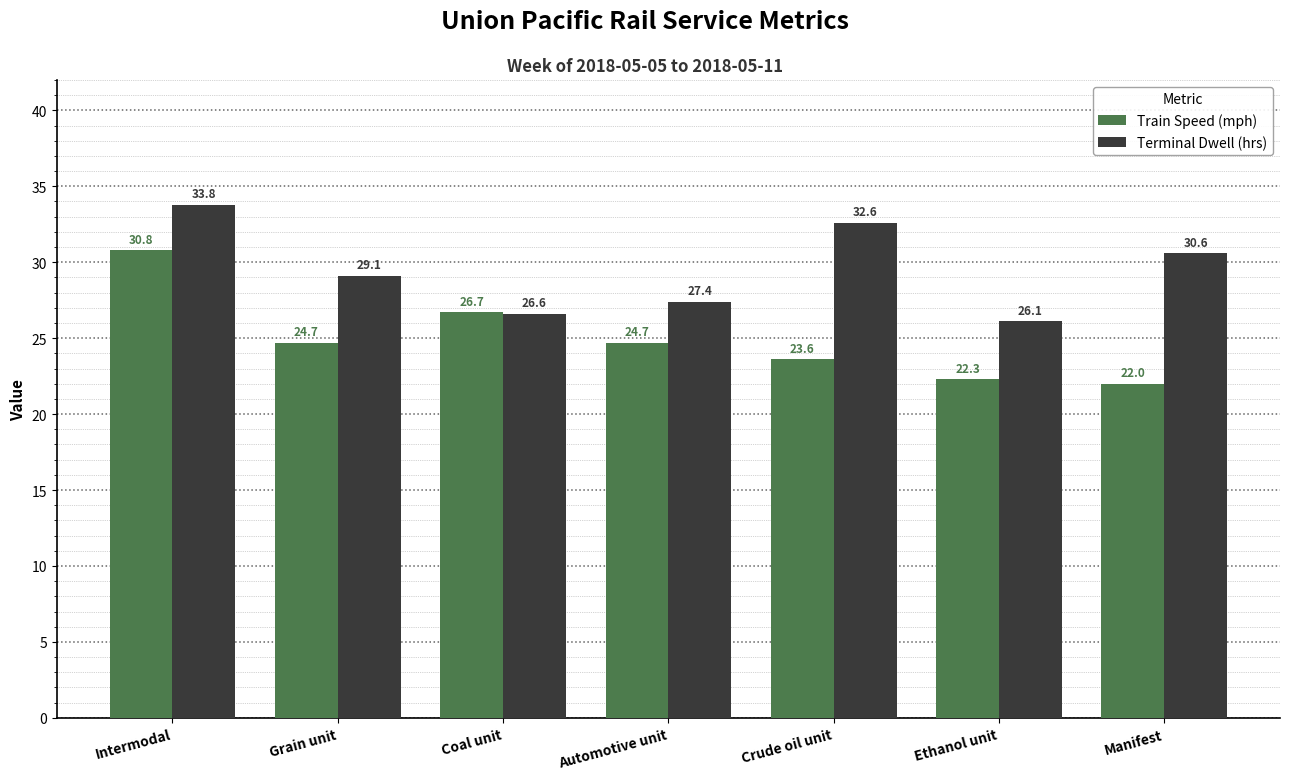

What is the total value across all series at Crude oil unit?

56.2